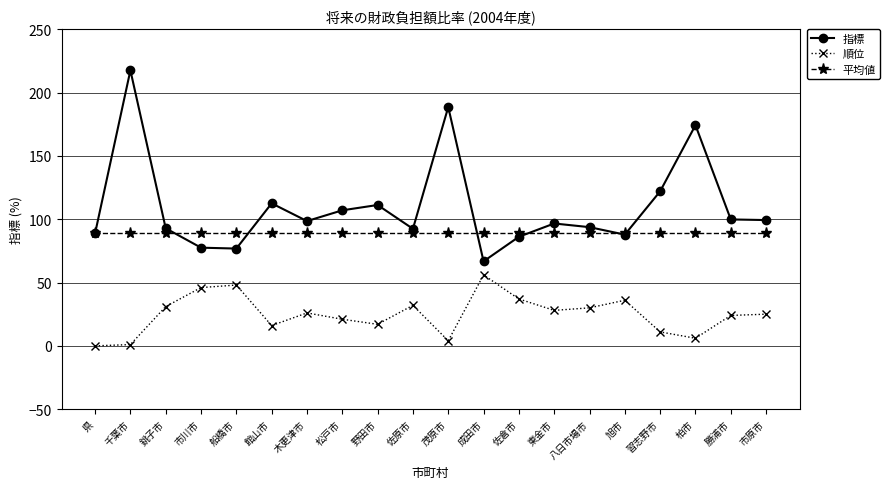

True or false: 平均値 and 順位 intersect in this chart.

False